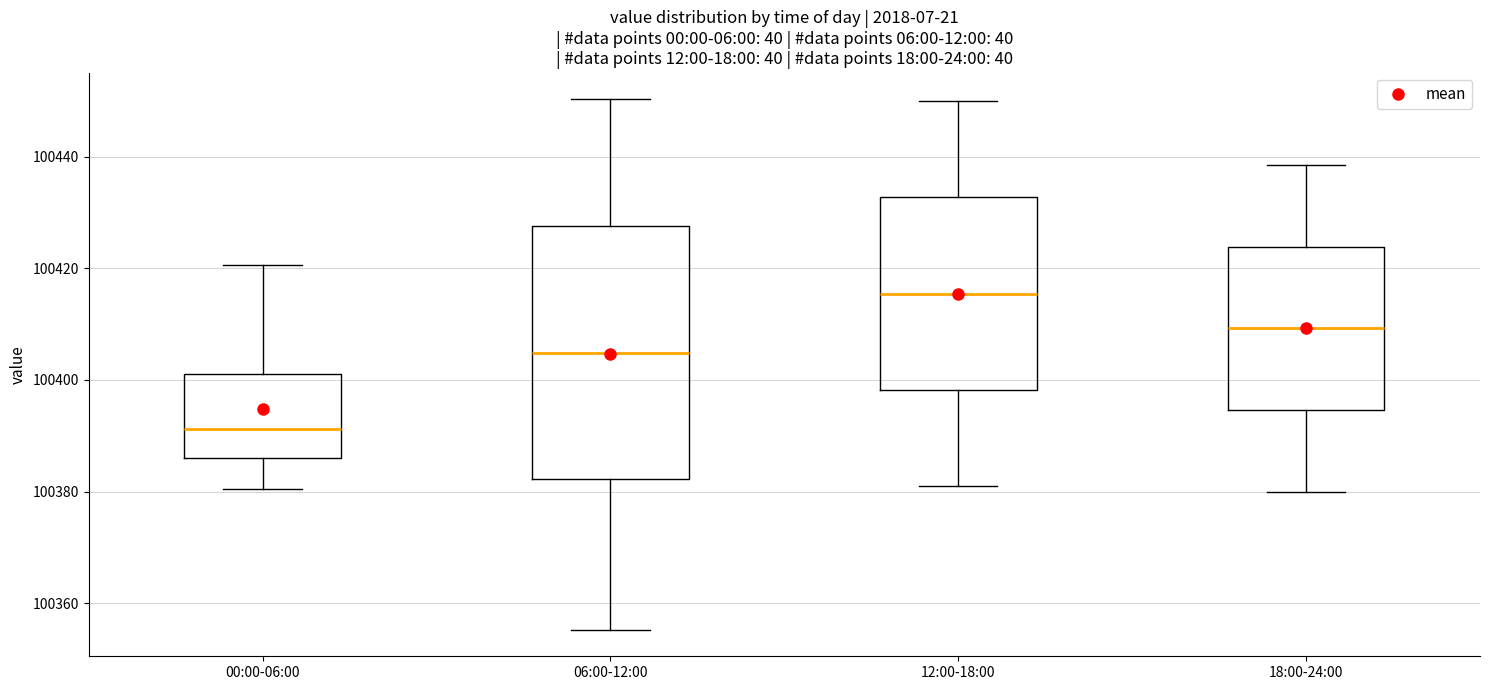

Which box has the lowest median line?

00:00-06:00